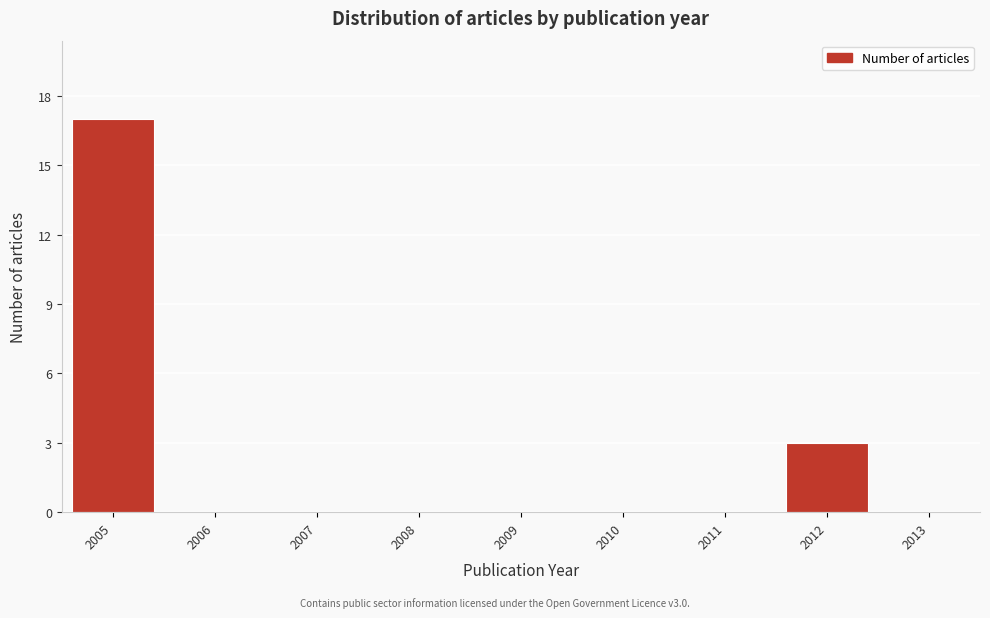

Which range on the x-axis has the tallest bar?

2004.5 to 2005.5